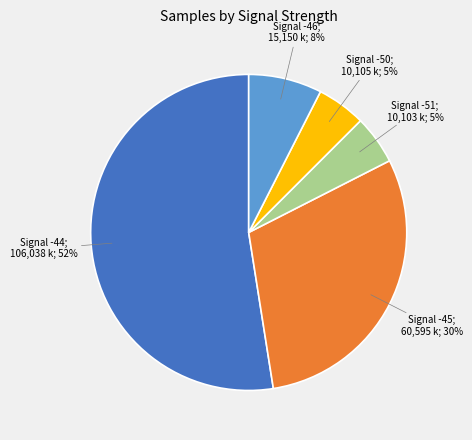

Does any single category account for the majority?

Yes